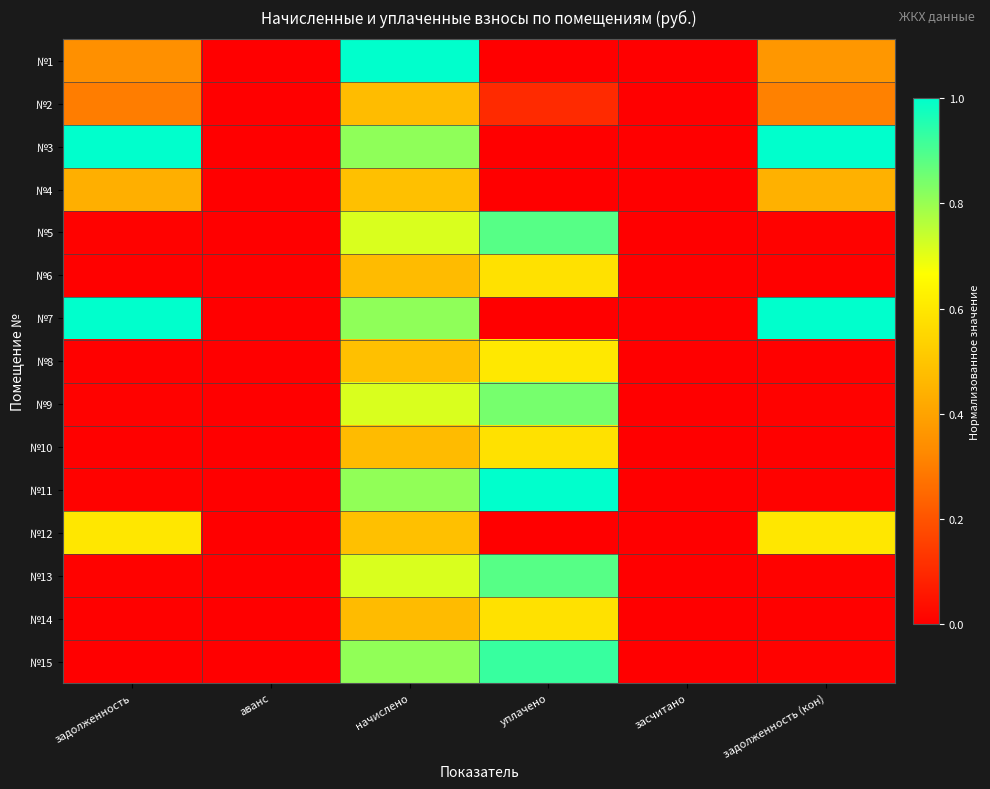

What is the maximum value shown in the chart?

1.0